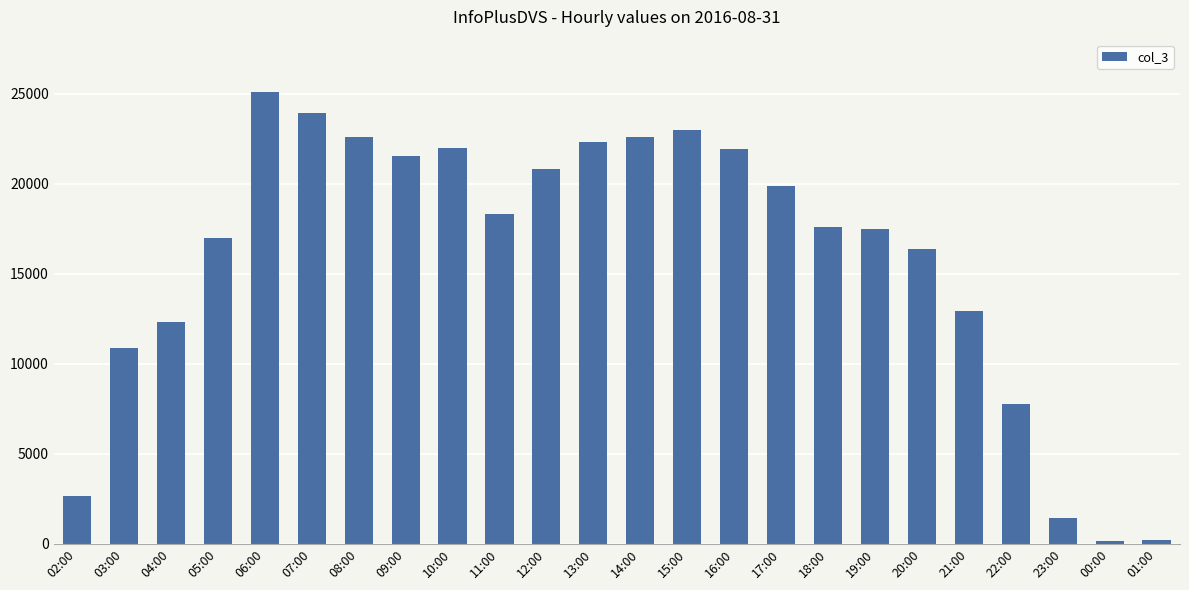

Between 10:00 and 20:00, which is larger?

10:00